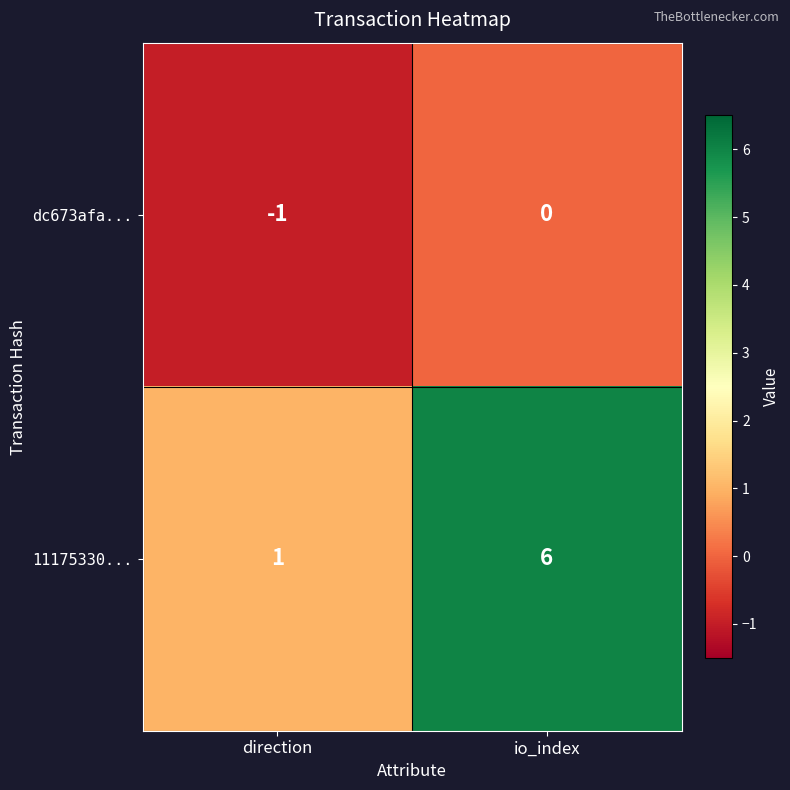

Reading left to right, list all the values displayed in this chart.

dc673afa...: -1	0
11175330...: 1	6